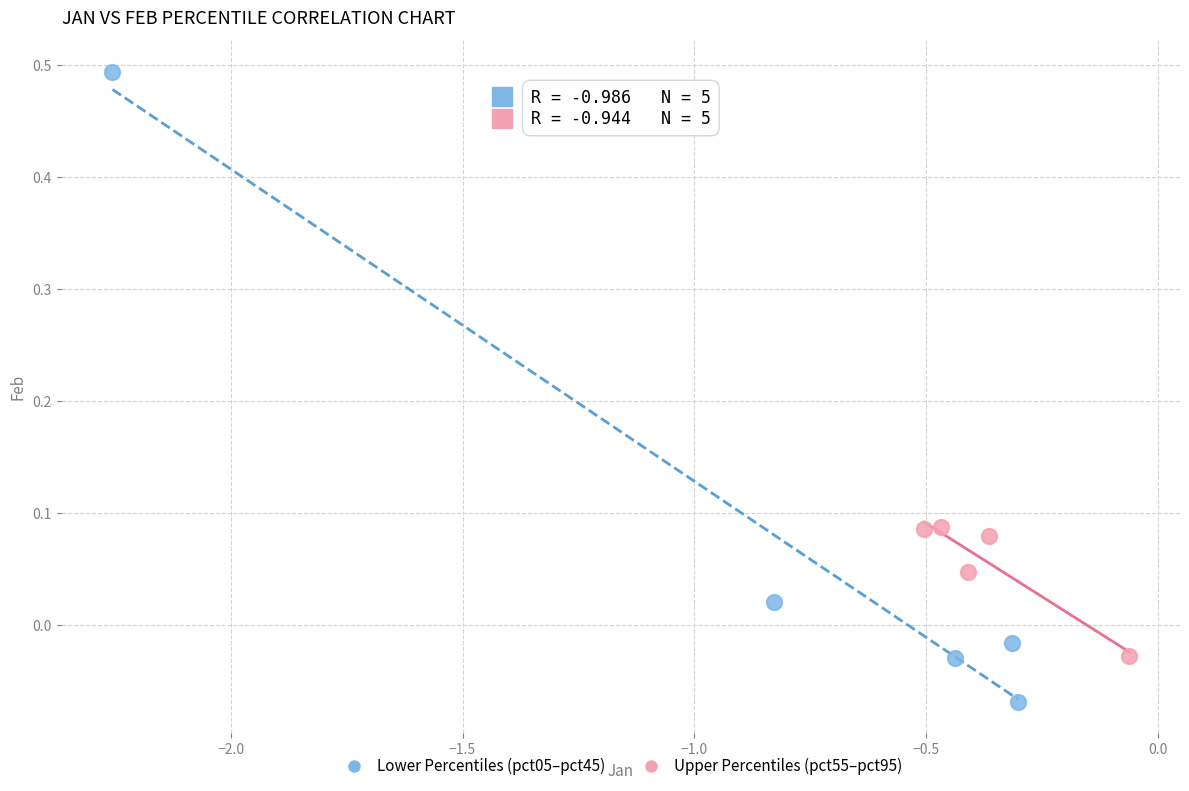

Which series contains the highest Y value?

Lower Percentiles (pct05–pct45)